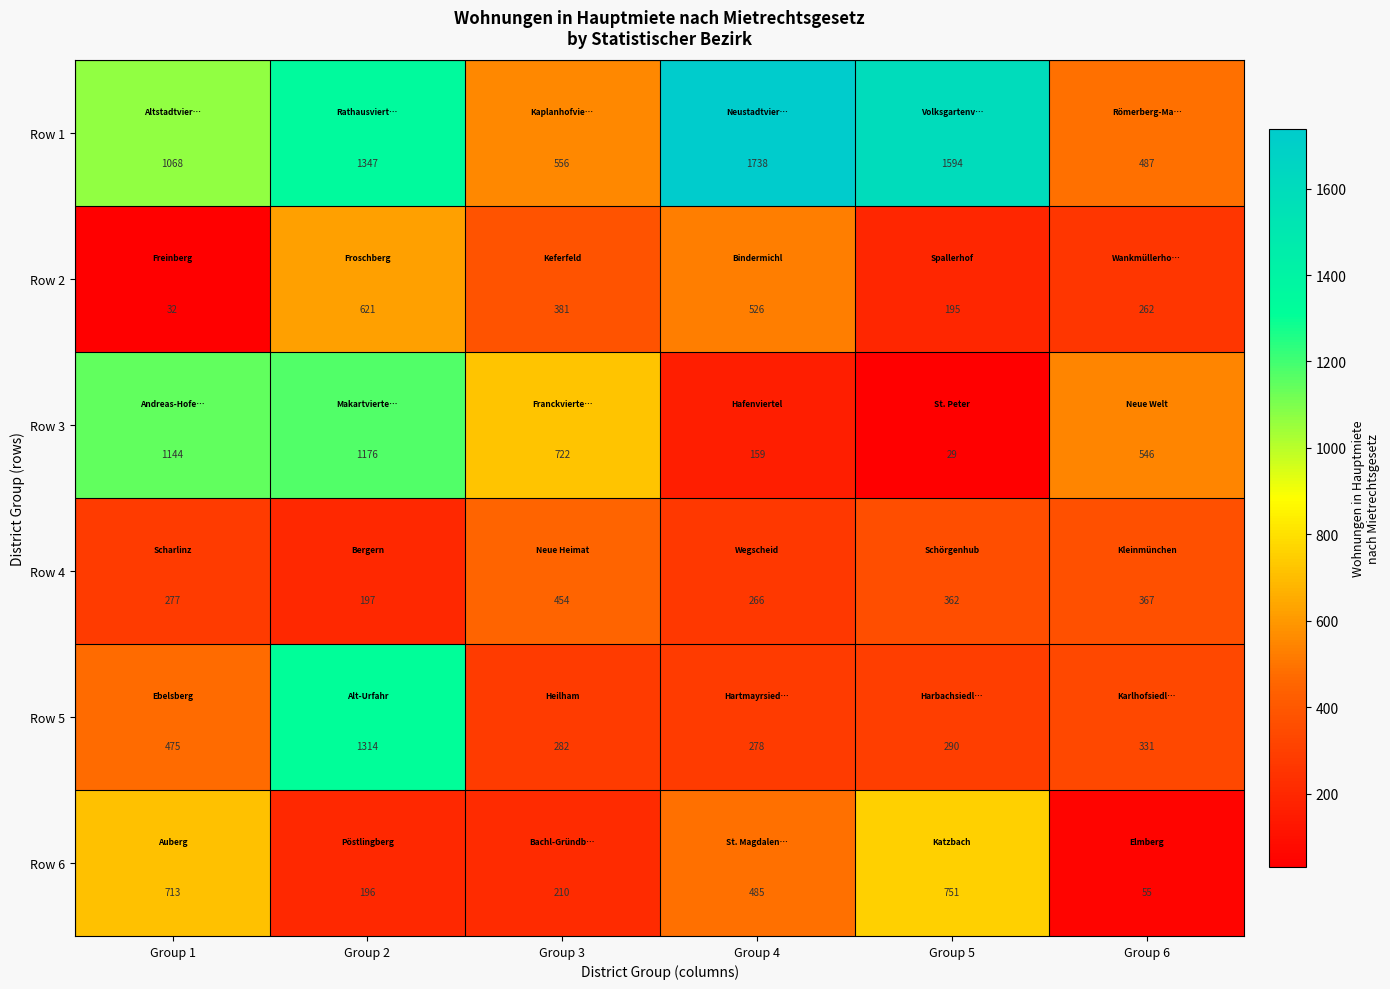

What is the total value across all series at Group 4?

3452